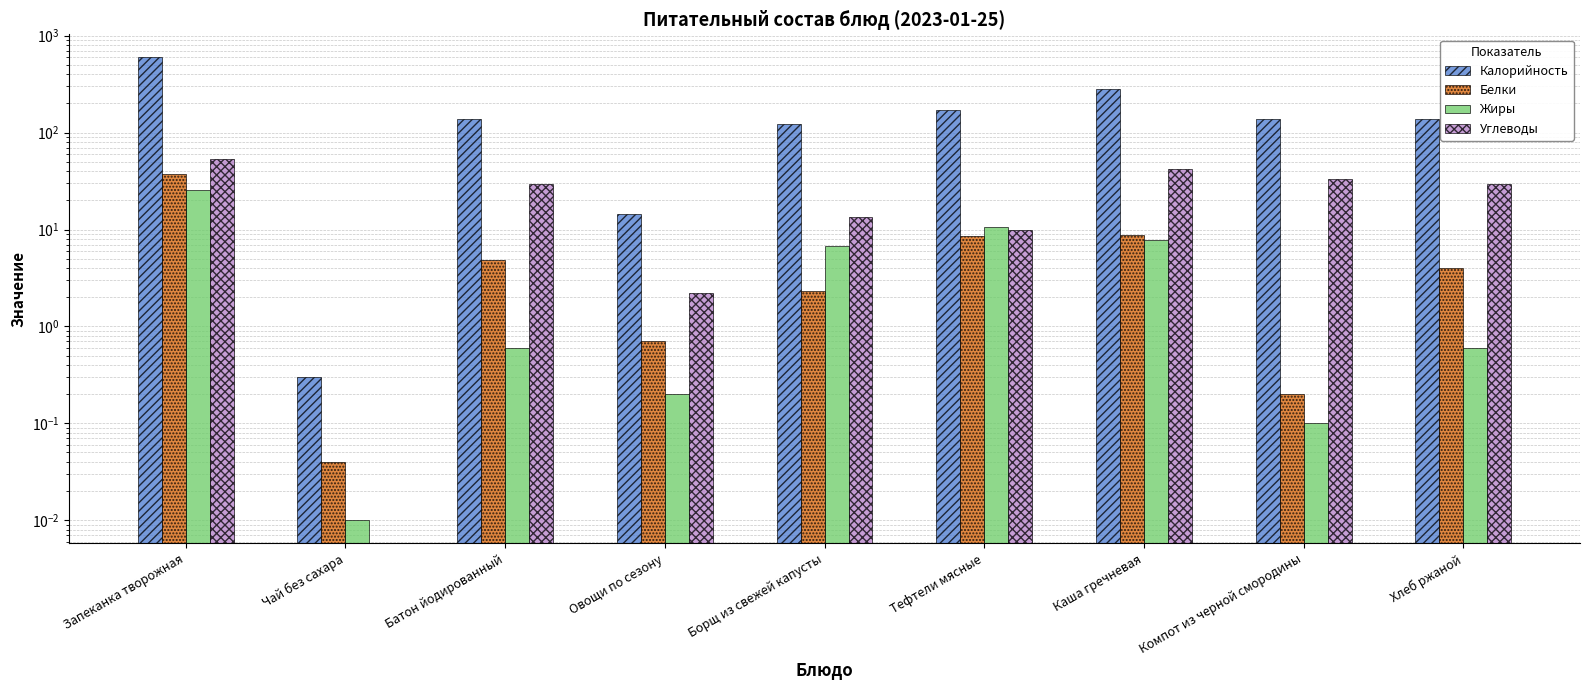

What is the difference between the maximum and minimum values in the Белки series?

37.2